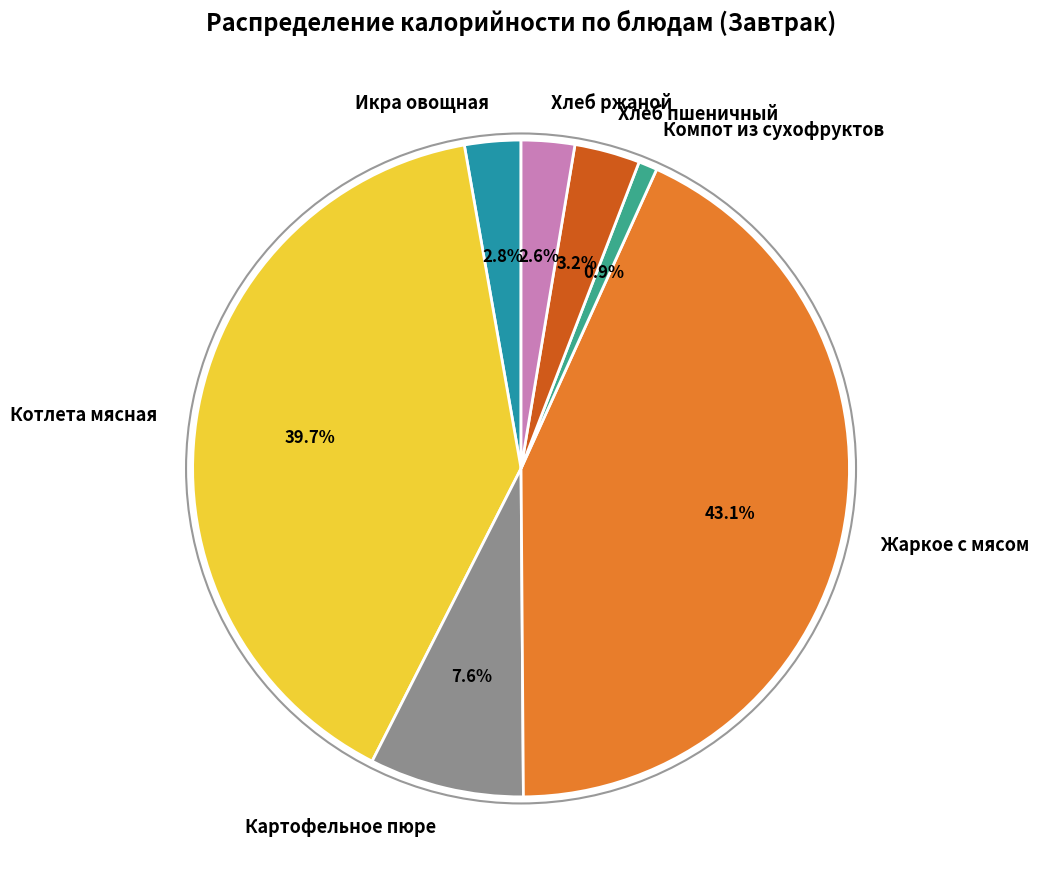

How many segments does this pie chart have?

7